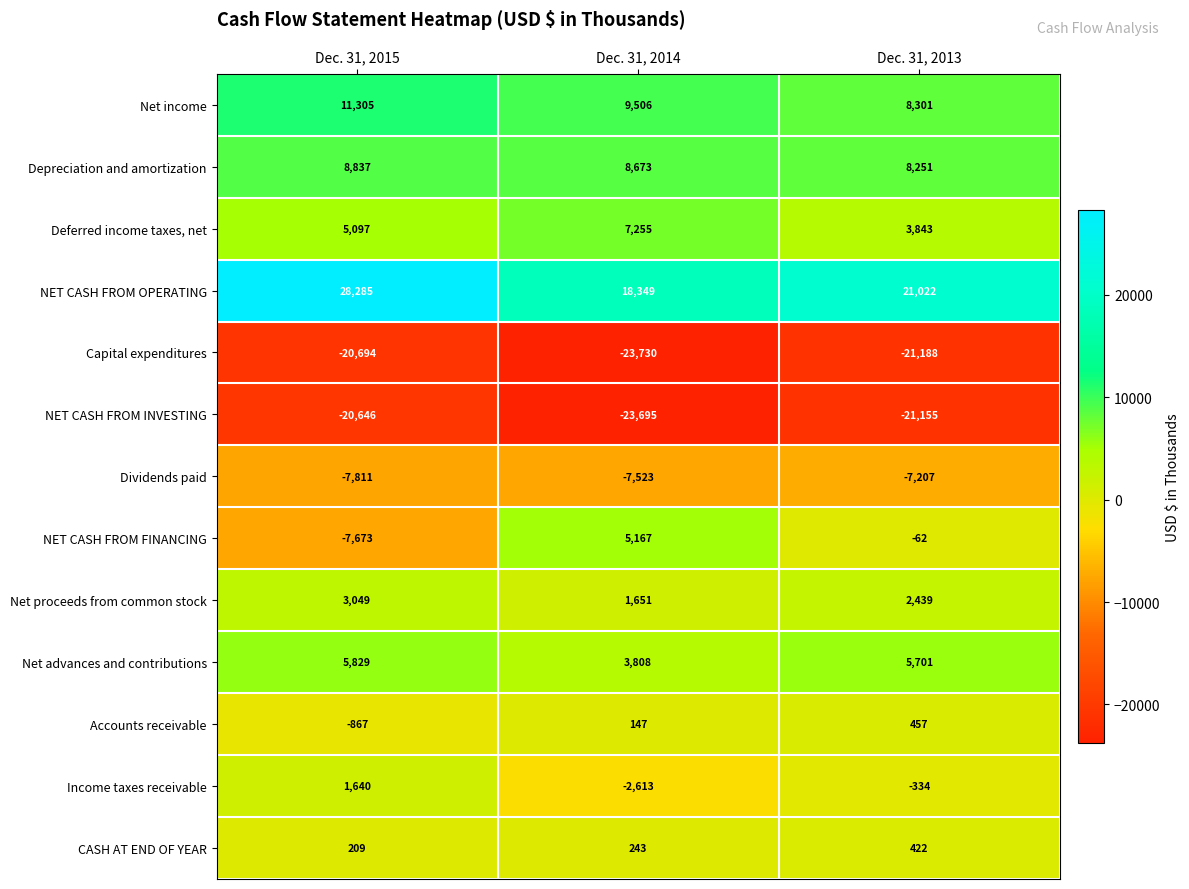

How many NET CASH FROM INVESTING values are between -23695 and -20646?

3